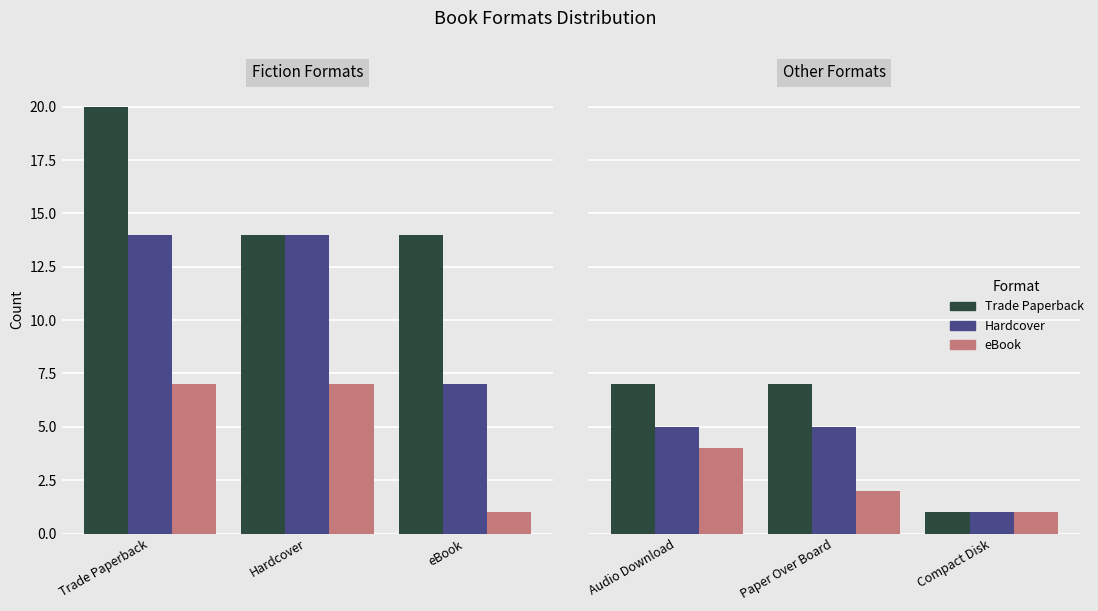

Count the Hardcover values in the range 1 to 5.

3